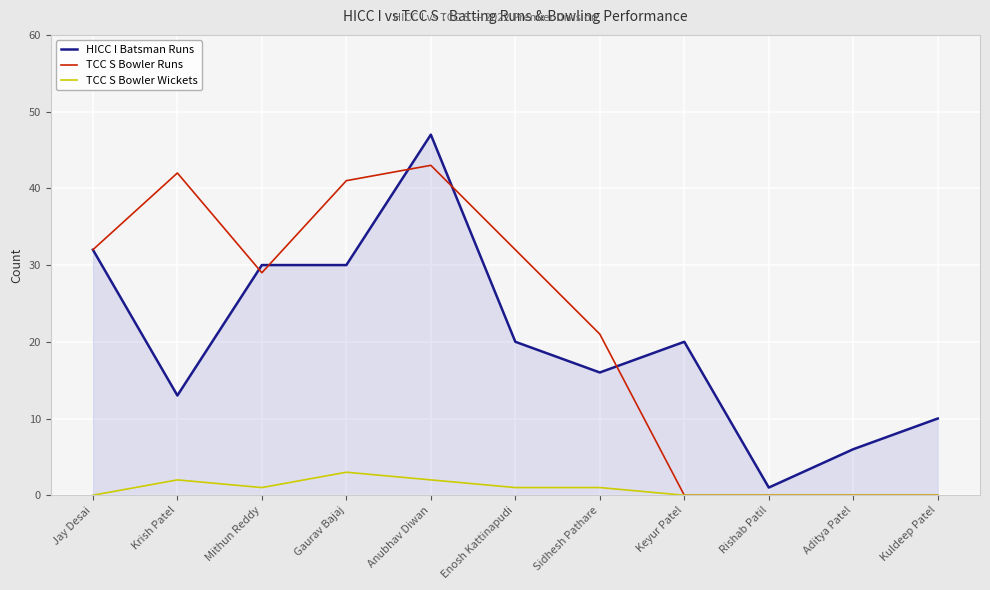

What is the approximate value of HICC I Batsman Runs at Jay Desai?

32